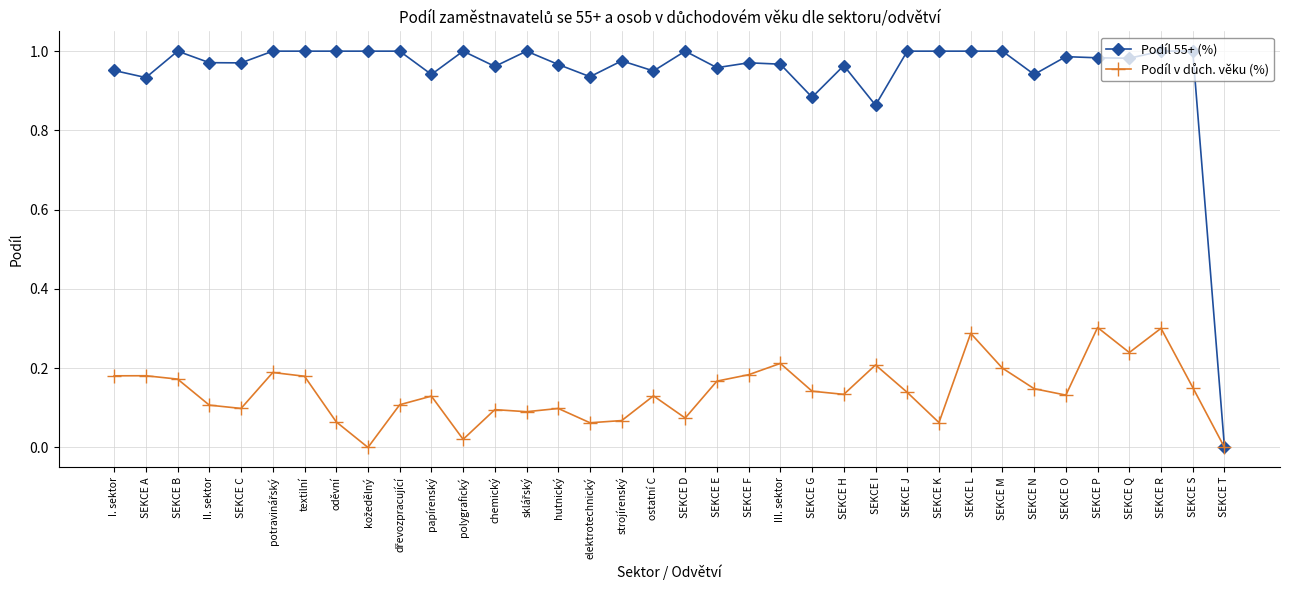

True or false: Podíl 55+ (%) has a value of 0.2 at SEKCE L.

False